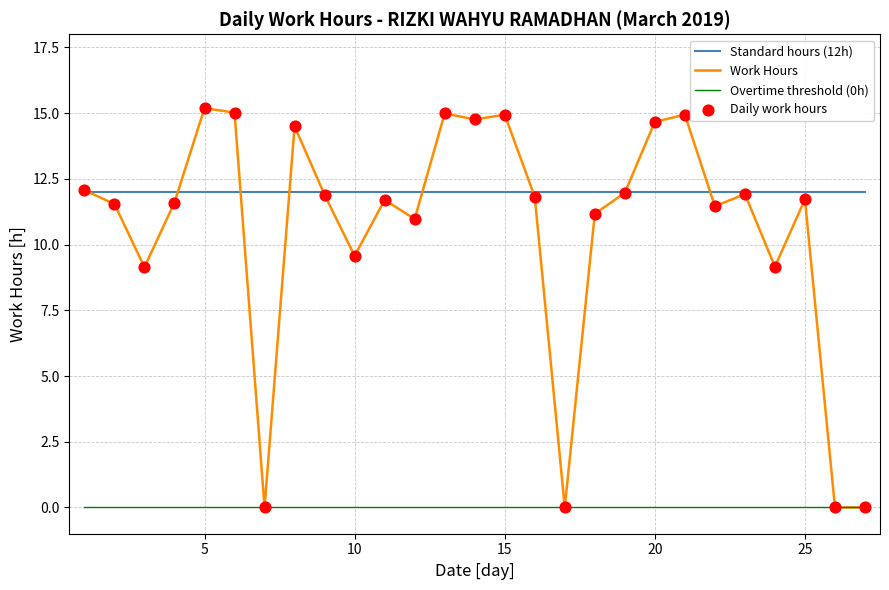

Which series has the largest range (max minus min)?

Work Hours